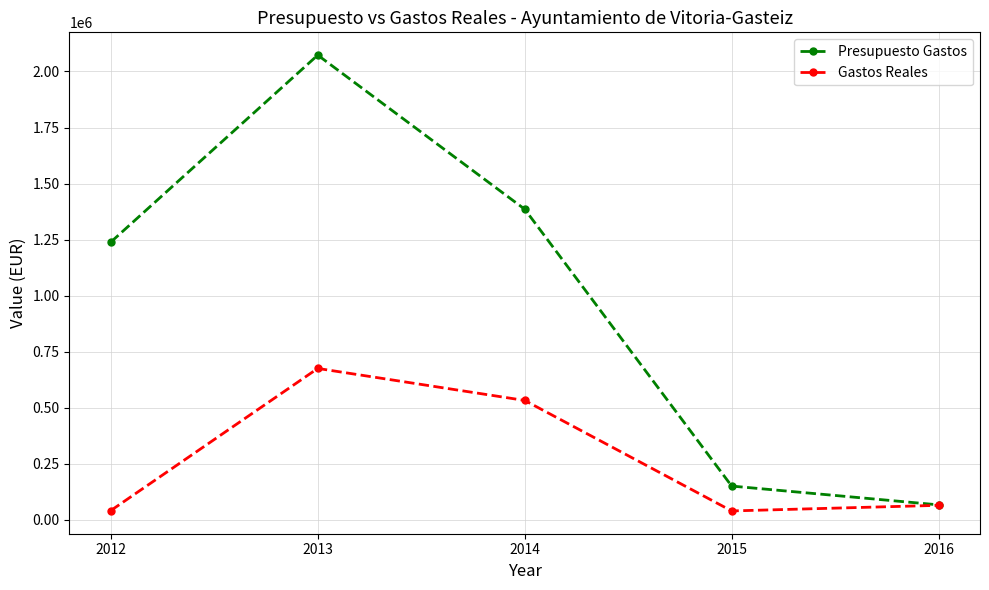

At which category does Presupuesto Gastos reach its first local peak?

2013